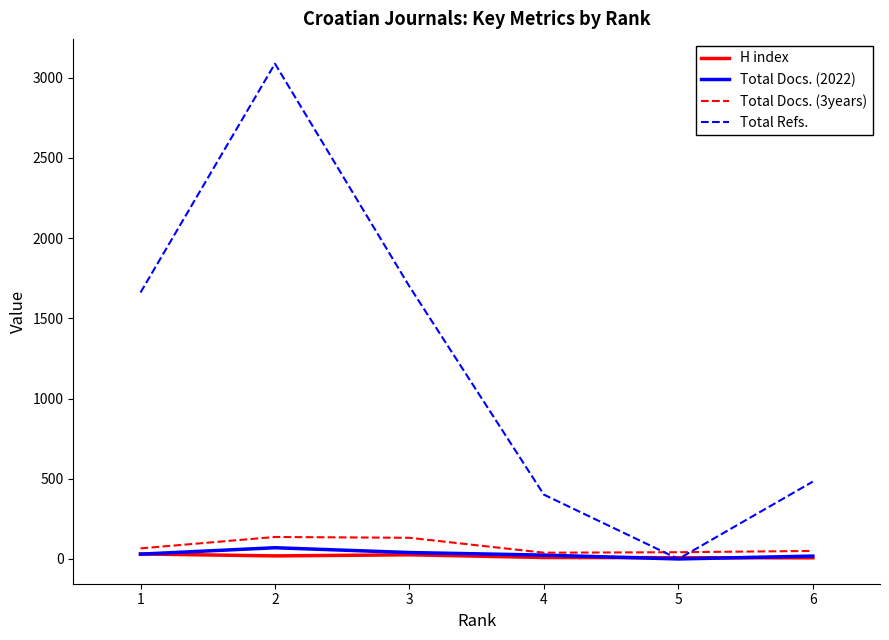

What is the highest value of the Total Refs. series?

3088